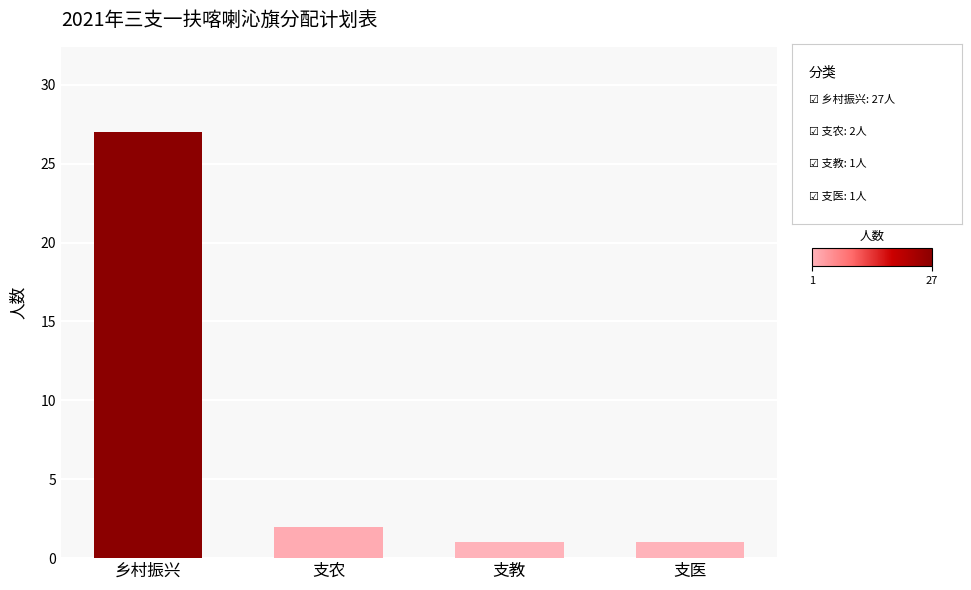

What is the label of the 4th bar from the right?

乡村振兴